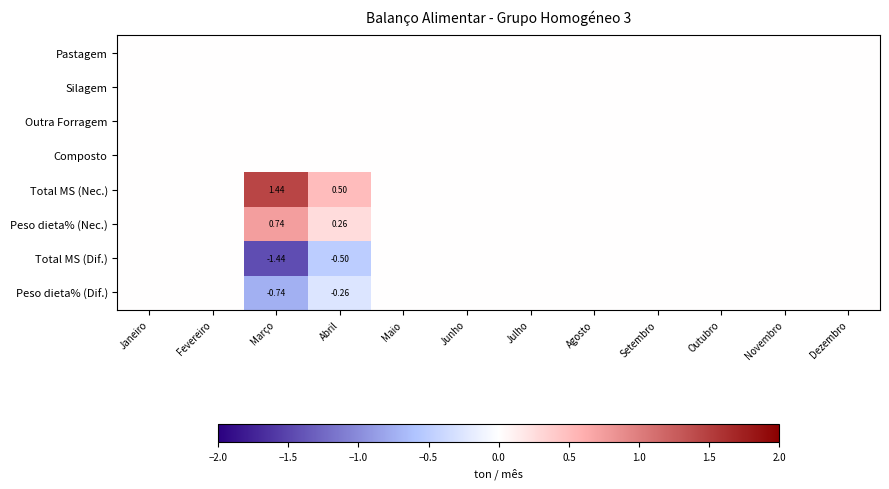

Which series has the largest total across all categories?

Total MS (Nec.)